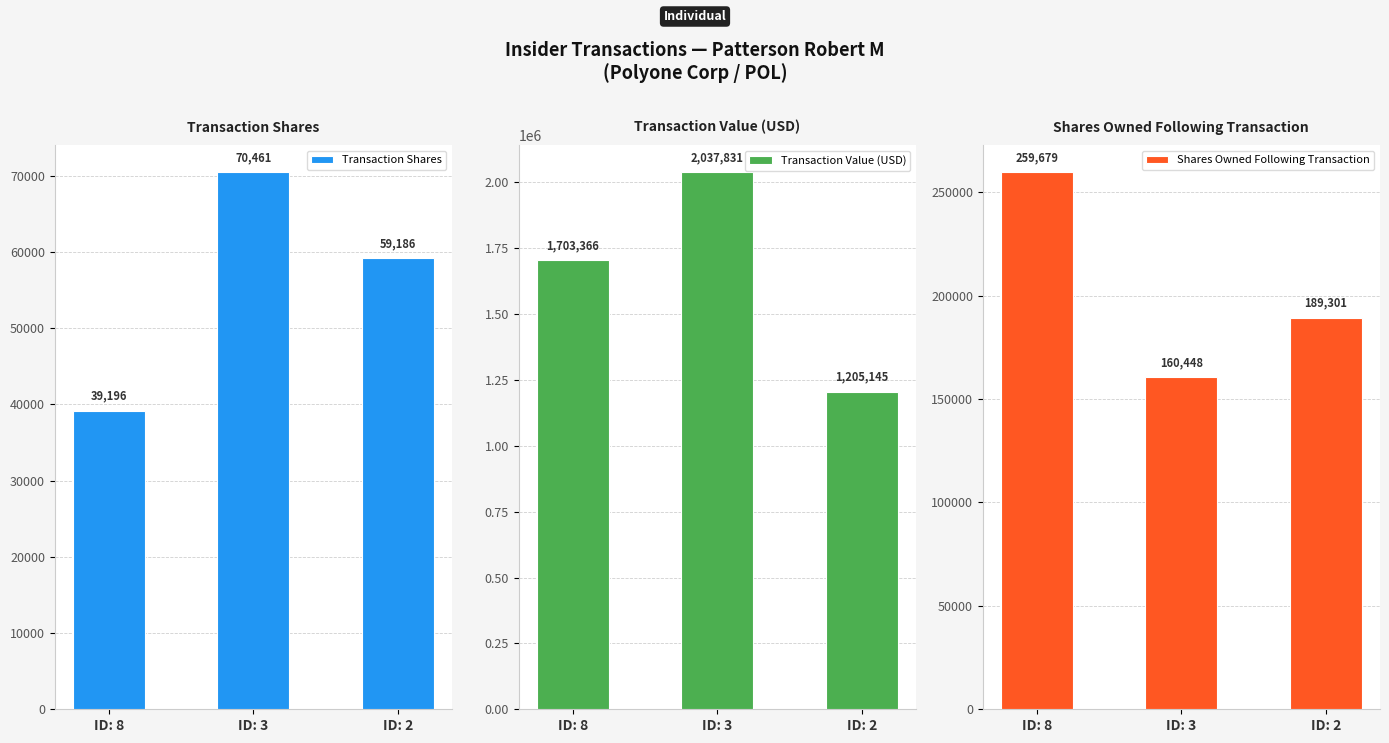

What is the greatest value displayed?

2037831